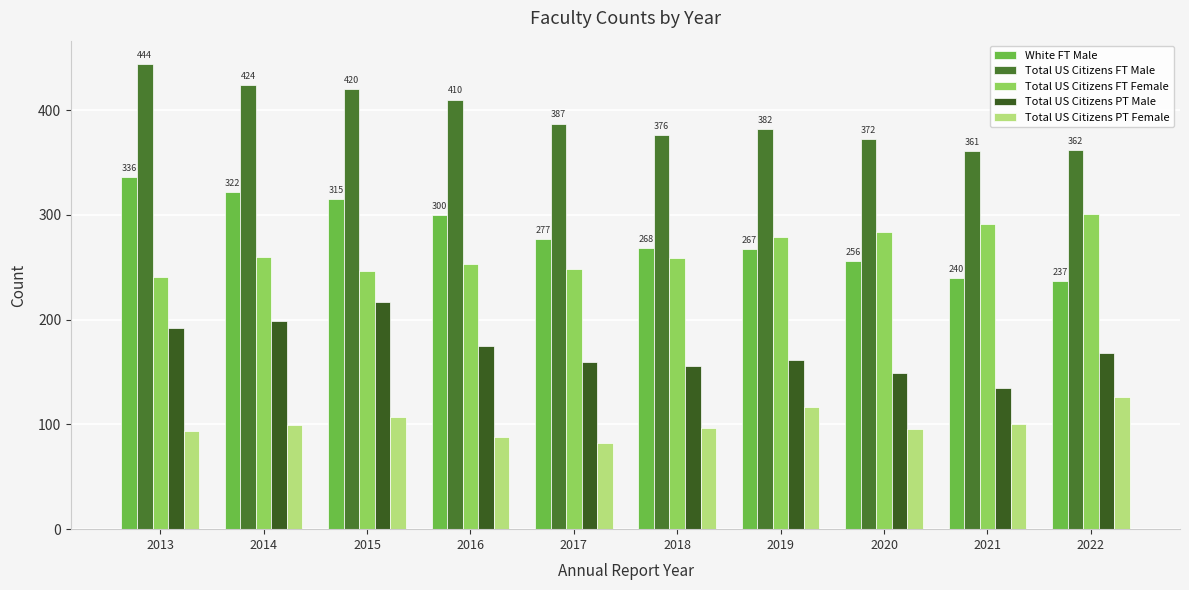

Reading left to right, list all the values displayed in this chart.

White FT Male: 2013=336	2014=322	2015=315	2016=300	2017=277	2018=268	2019=267	2020=256	2021=240	2022=237
Total US Citizens FT Male: 2013=444	2014=424	2015=420	2016=410	2017=387	2018=376	2019=382	2020=372	2021=361	2022=362
Total US Citizens FT Female: 2013=241	2014=260	2015=246	2016=253	2017=248	2018=259	2019=279	2020=284	2021=291	2022=301
Total US Citizens PT Male: 2013=192	2014=199	2015=217	2016=175	2017=160	2018=156	2019=161	2020=149	2021=135	2022=168
Total US Citizens PT Female: 2013=94	2014=99	2015=107	2016=88	2017=82	2018=97	2019=117	2020=96	2021=100	2022=126